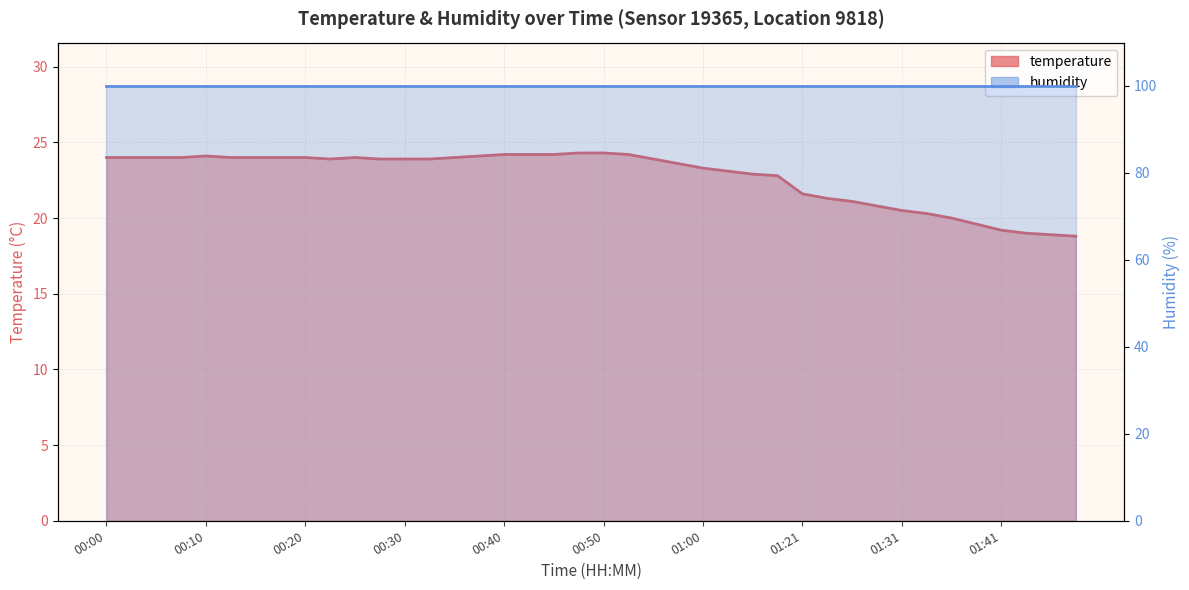

Does the chart display data point markers on the line(s)?

No